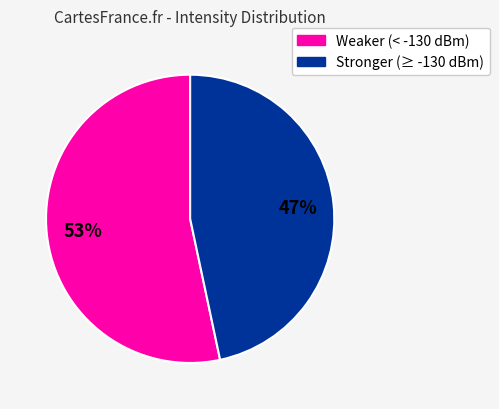

To the nearest percent, what is the average slice percentage?

50%